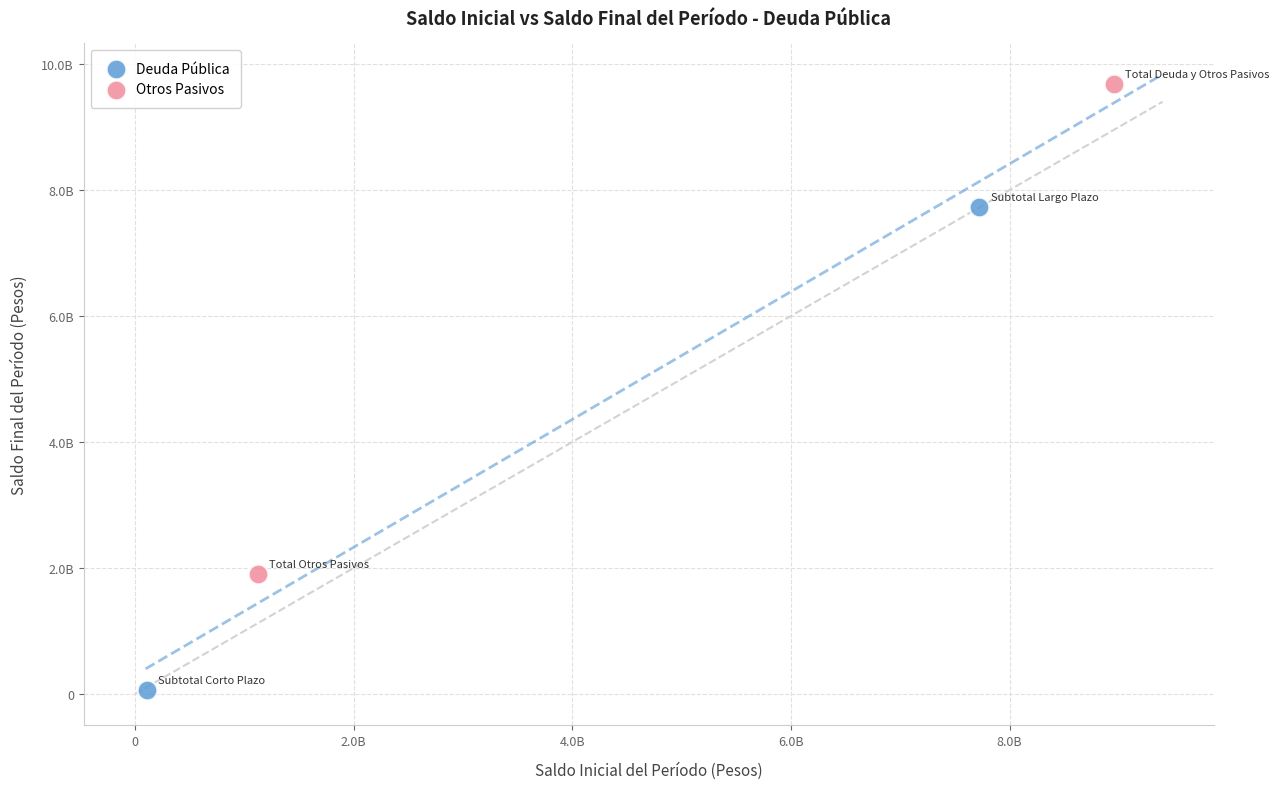

What are all the series names shown in the legend?

Deuda Pública, Otros Pasivos